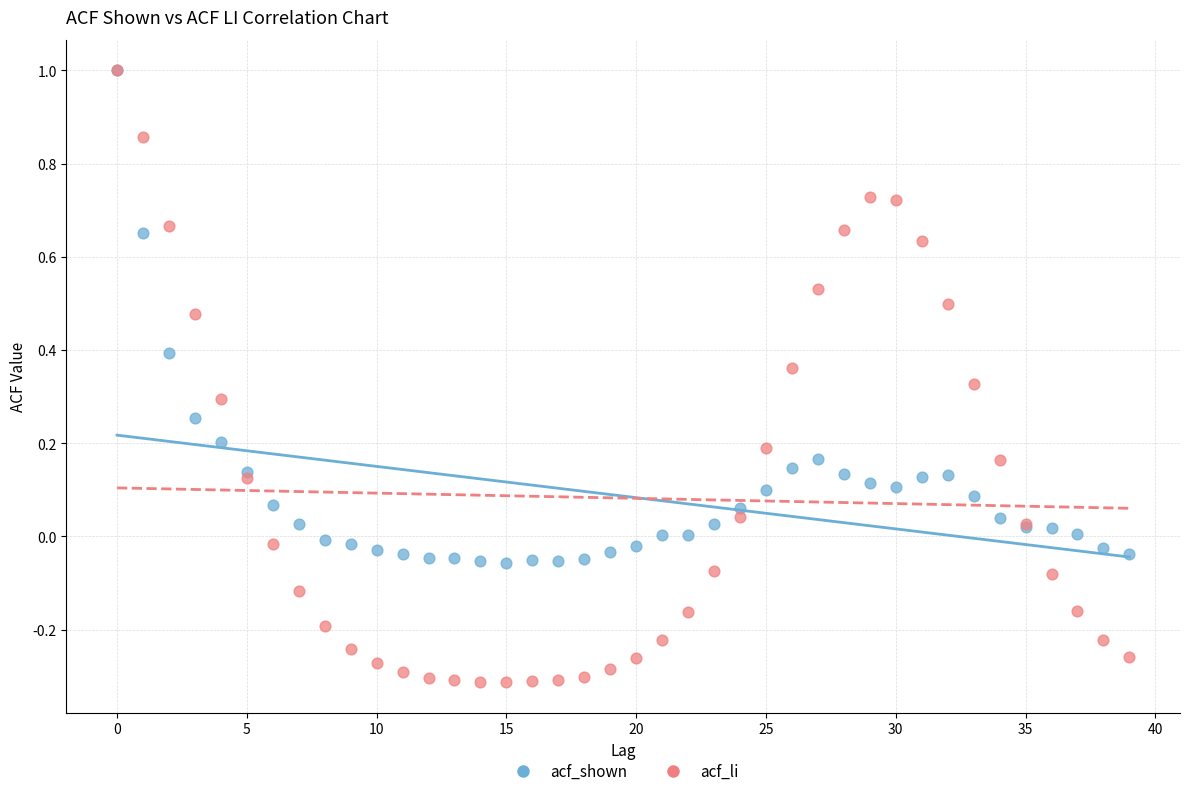

What are all the series names shown in the legend?

acf_shown, acf_li